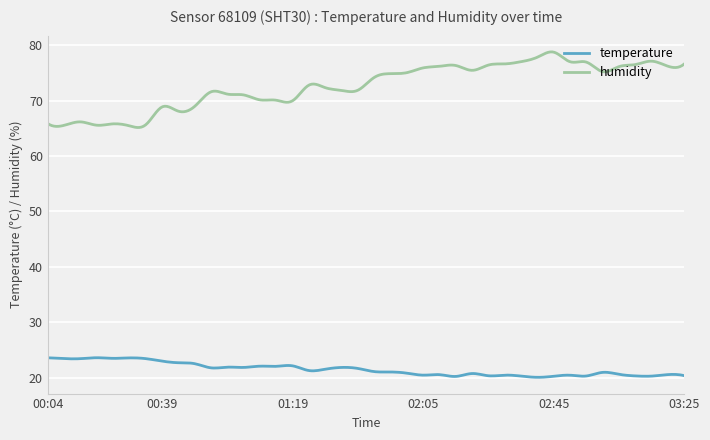

What is the highest value of the humidity series?

78.8